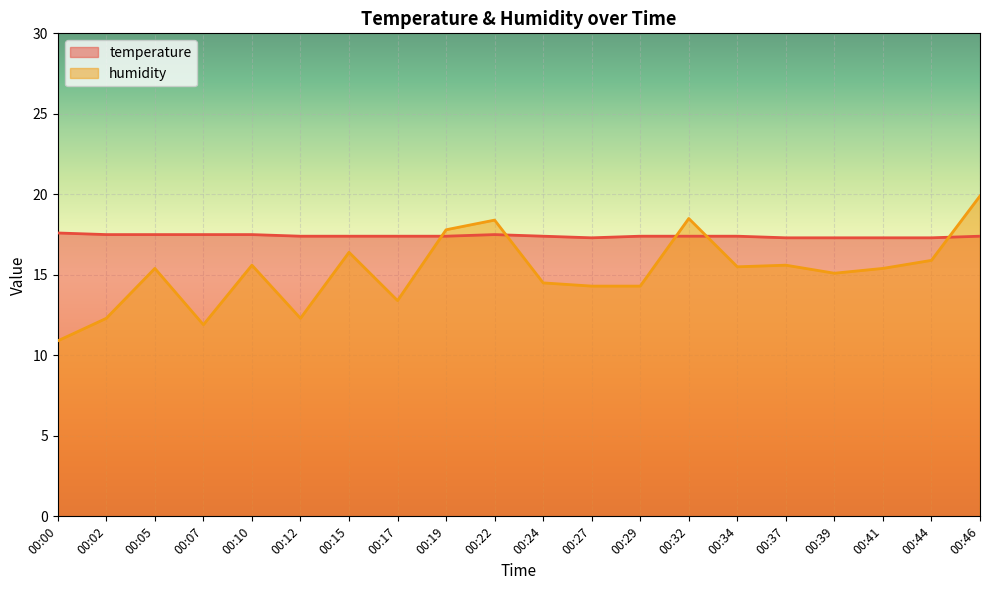

Between 00:34 and 00:32, which is larger?

00:34